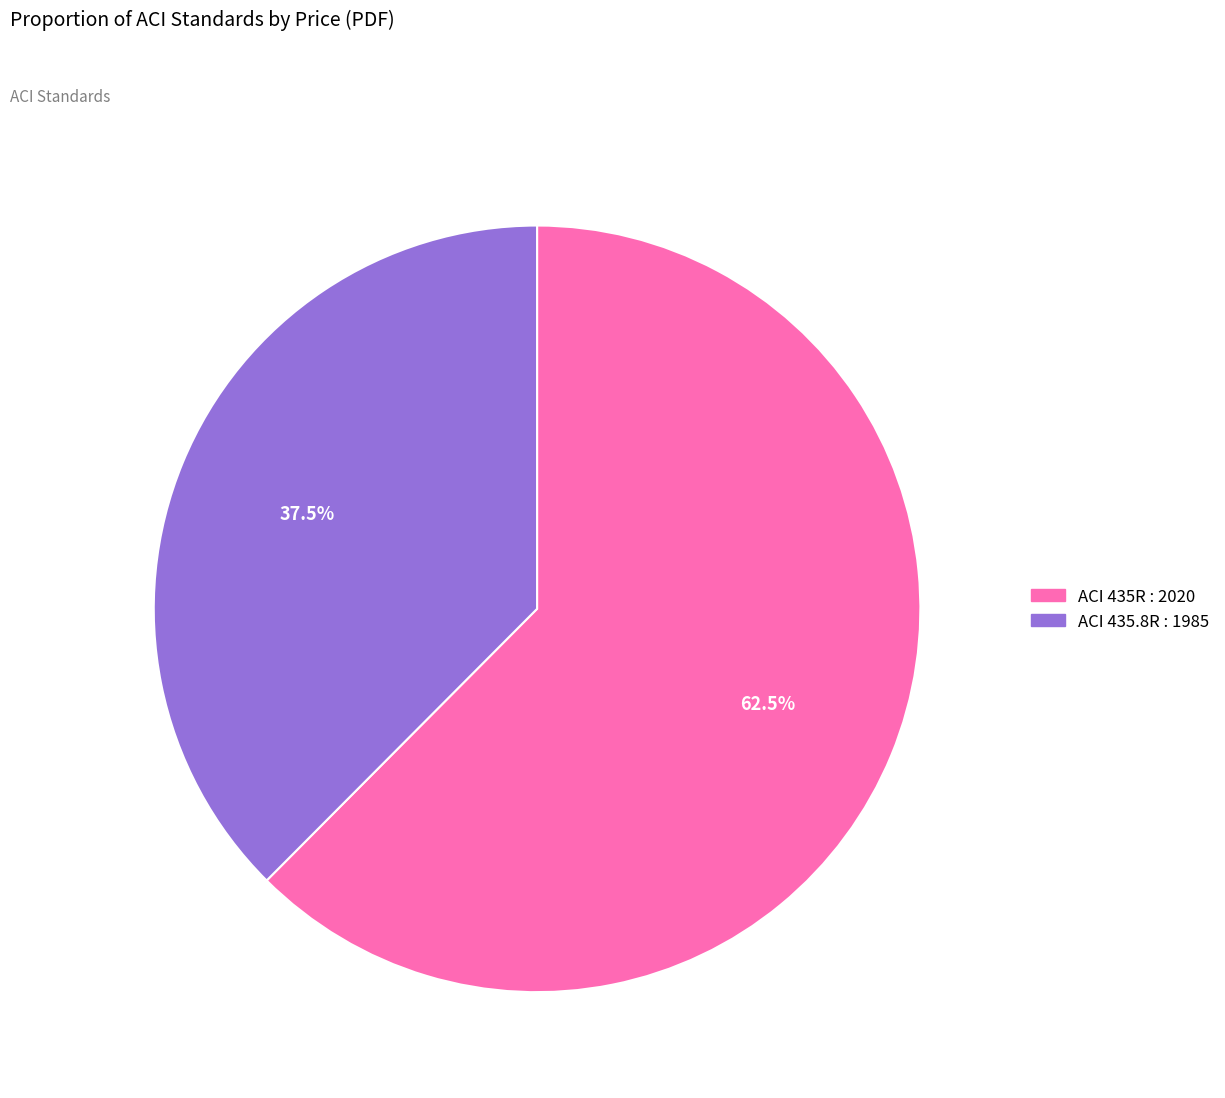

What is the smallest slice in the pie chart?

ACI 435.8R : 1985